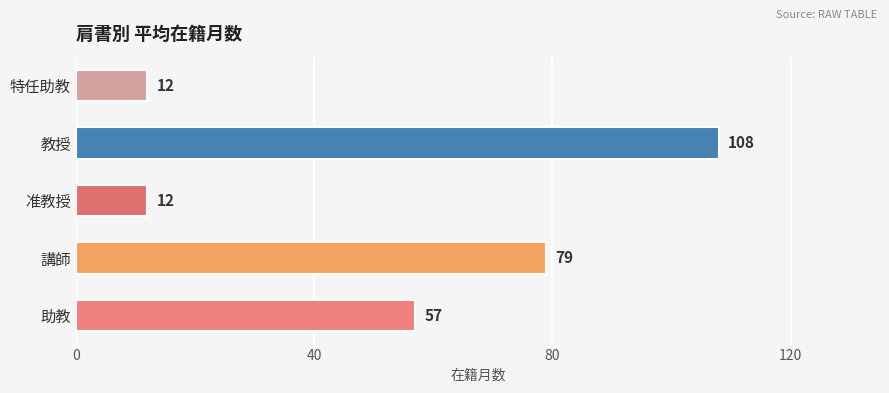

Read the value at 助教, to the nearest 5.

55